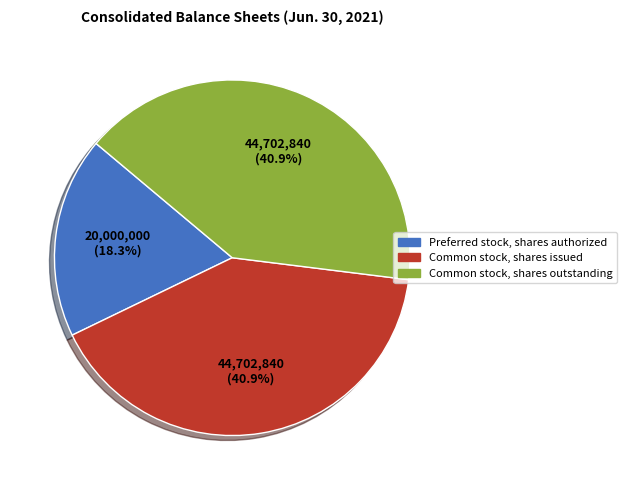

Is there a majority slice in this chart?

No